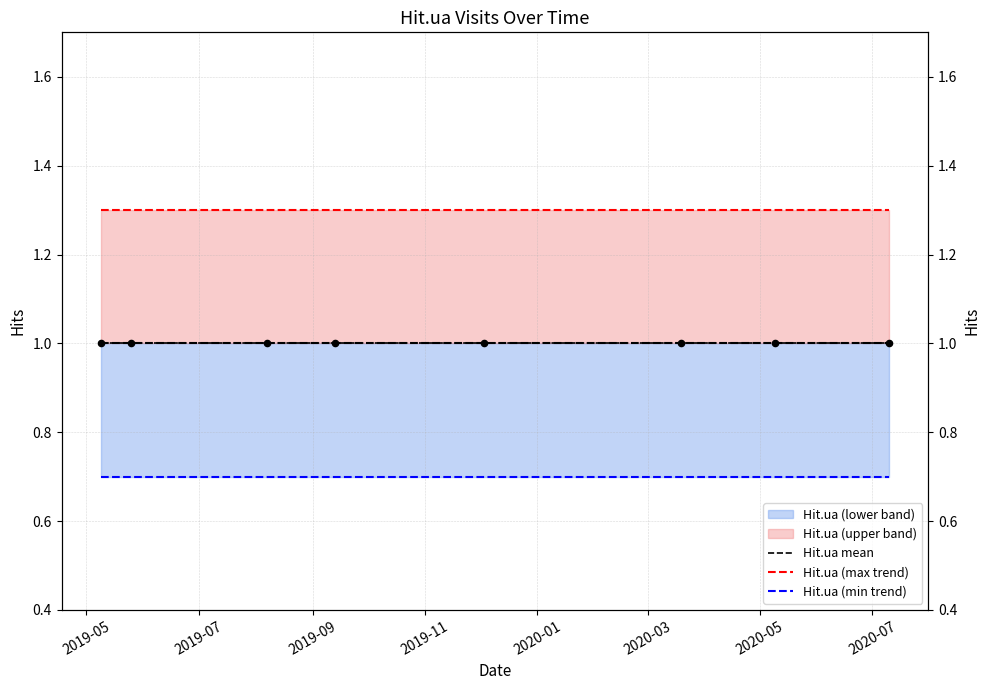

Which series has the widest spread of Y values?

Hit.ua (max trend)